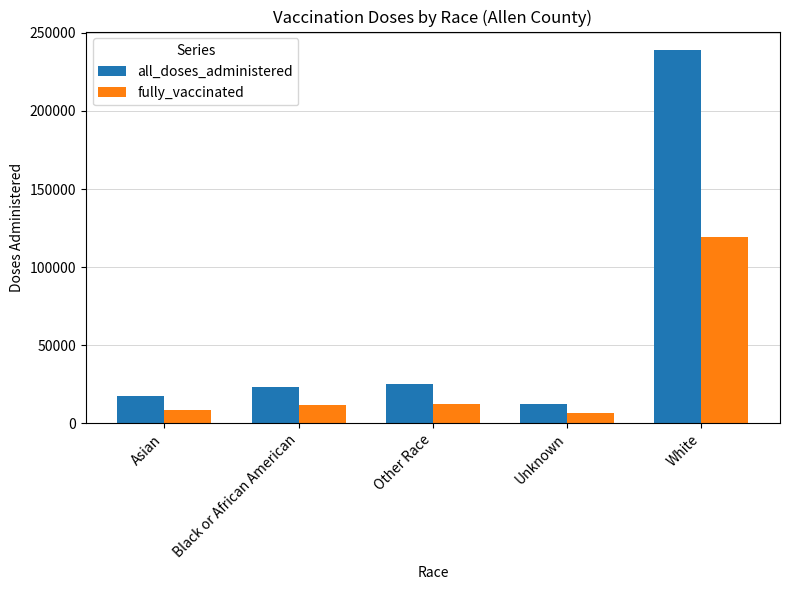

What is the label of the 5th bar from the right?

Asian